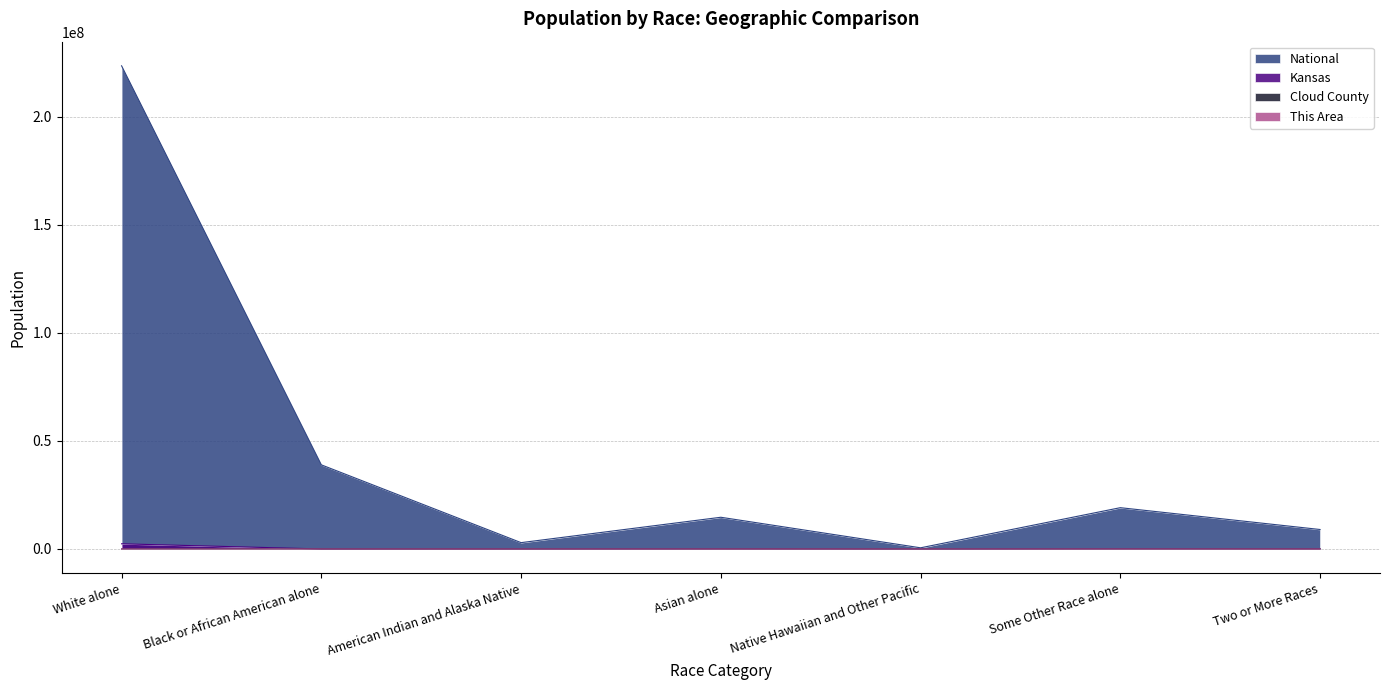

What is the difference between the second highest and second lowest values in the National series?

35997071